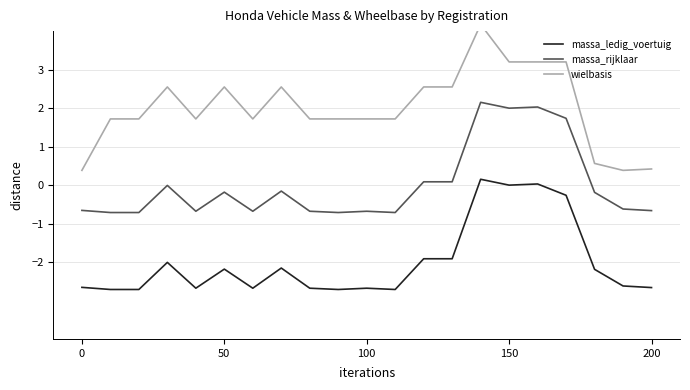

True or false: massa_rijklaar and massa_ledig_voertuig intersect in this chart.

False